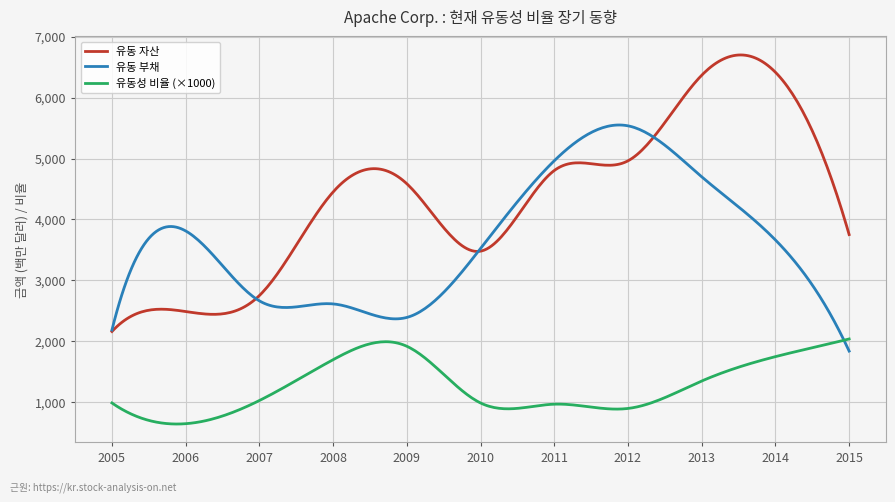

Which series has the largest range (max minus min)?

유동 자산